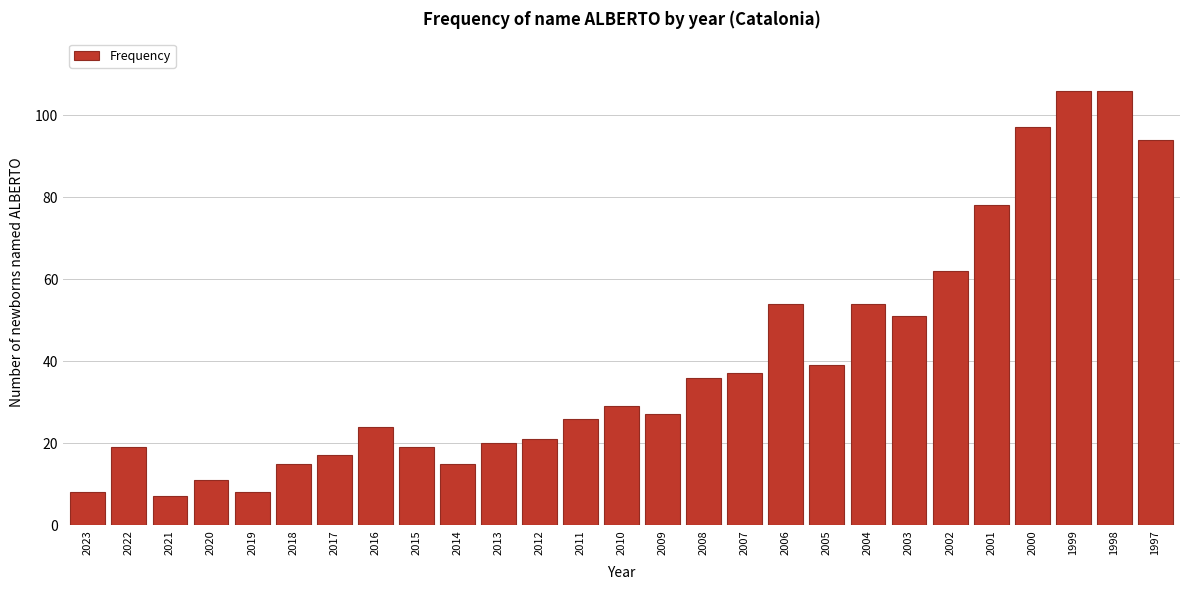

Reading left to right, list all the values displayed in this chart.

2023=8	2022=19	2021=7	2020=11	2019=8	2018=15	2017=17	2016=24	2015=19	2014=15	2013=20	2012=21	2011=26	2010=29	2009=27	2008=36	2007=37	2006=54	2005=39	2004=54	2003=51	2002=62	2001=78	2000=97	1999=106	1998=106	1997=94